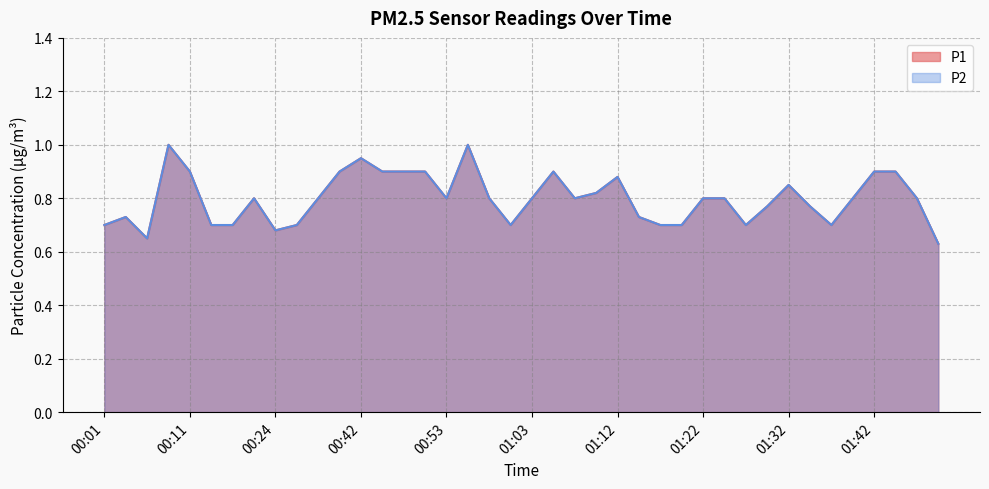

Is it true that P1 equals 1.1 at 00:29?

False